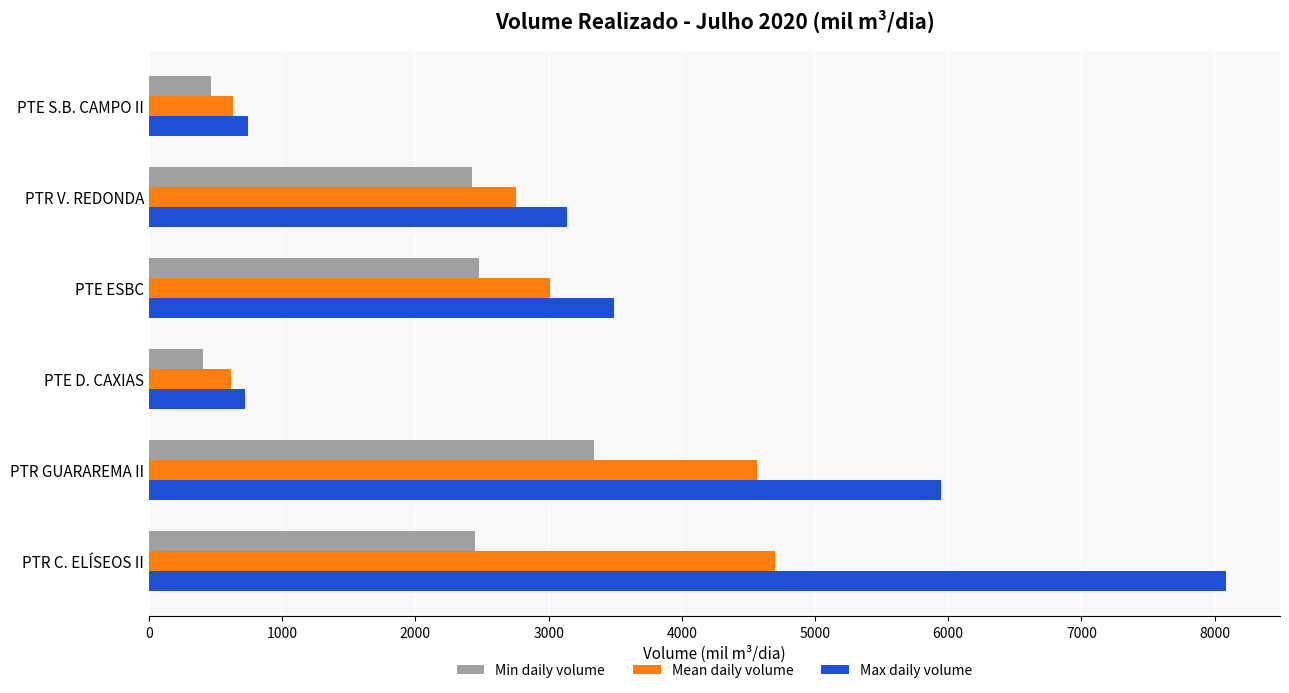

At which category is the sum across all series the highest?

PTR C. ELÍSEOS II